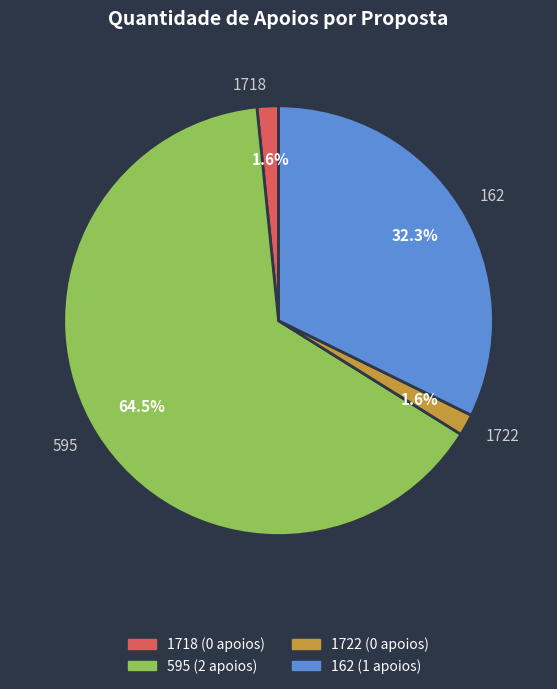

Is 1718 the majority of the pie?

No